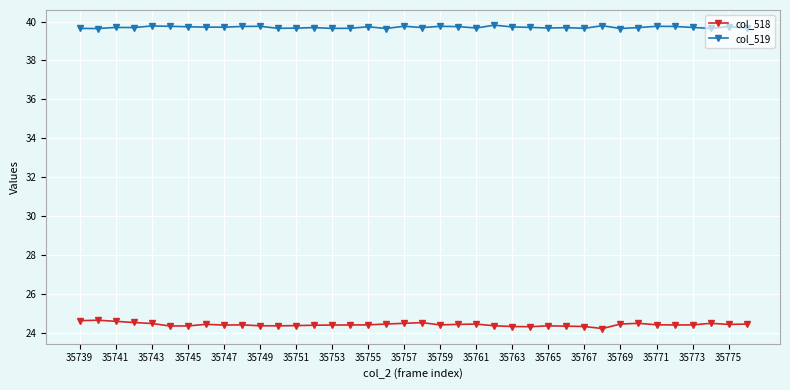

Does the chart display data point markers on the line(s)?

Yes